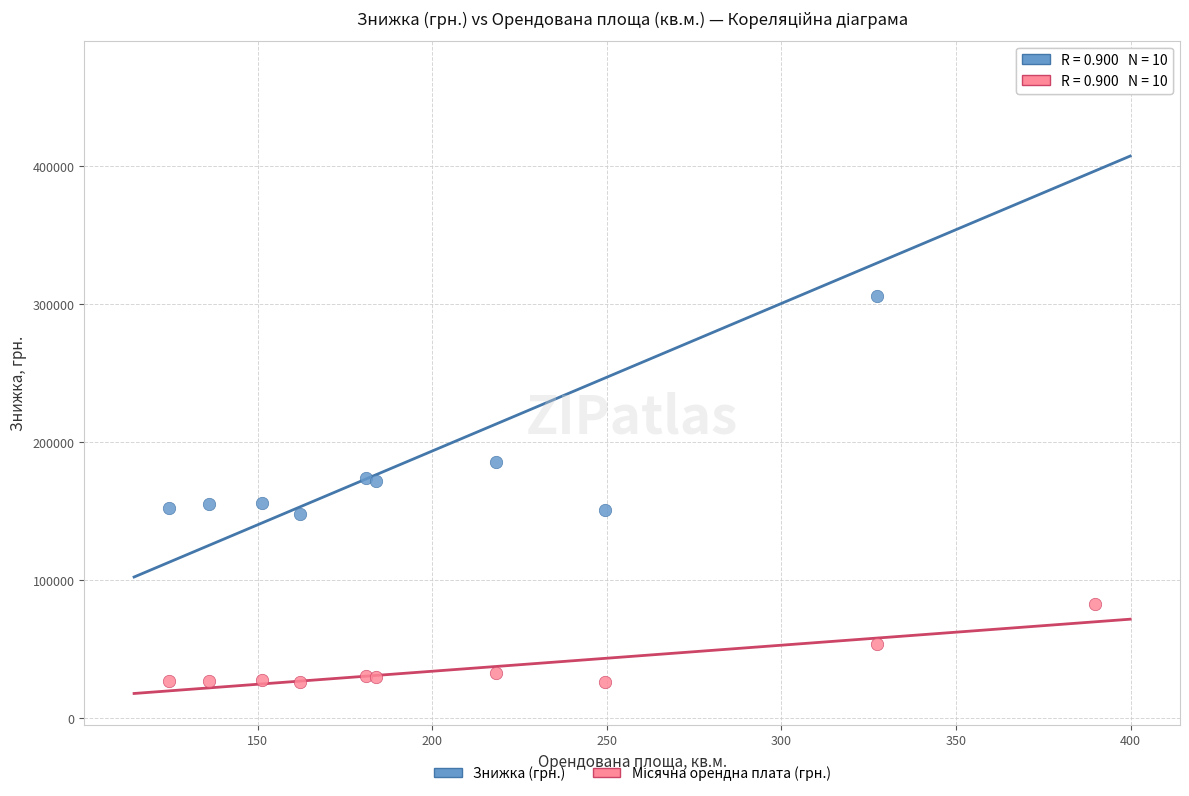

Which series has the widest spread of Y values?

Знижка (грн.)